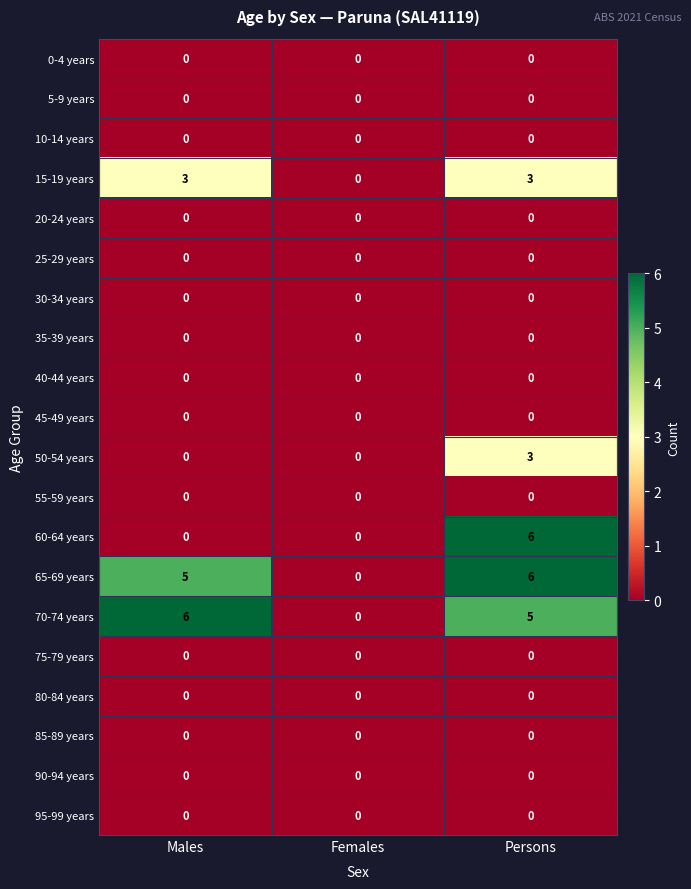

What is the difference between the highest and lowest values at Persons?

6